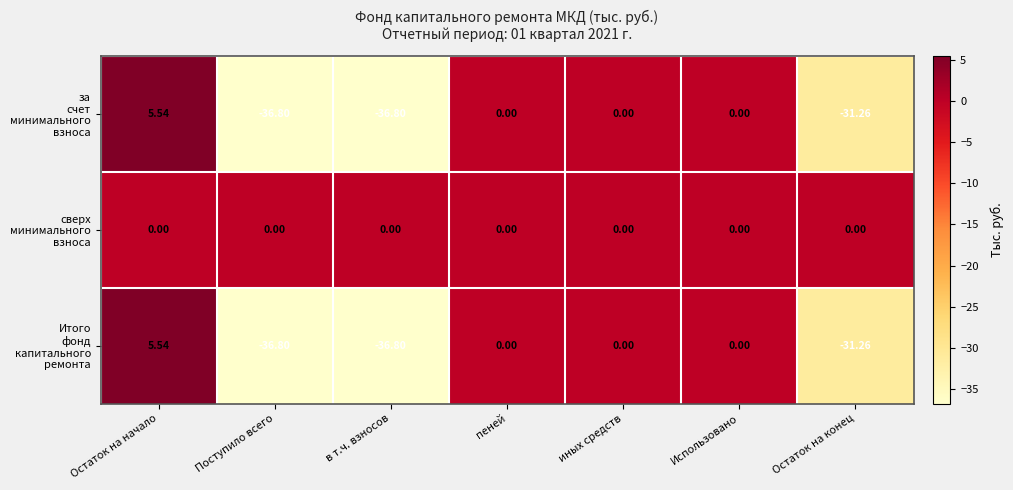

At which category is the sum across all series the highest?

Остаток на начало